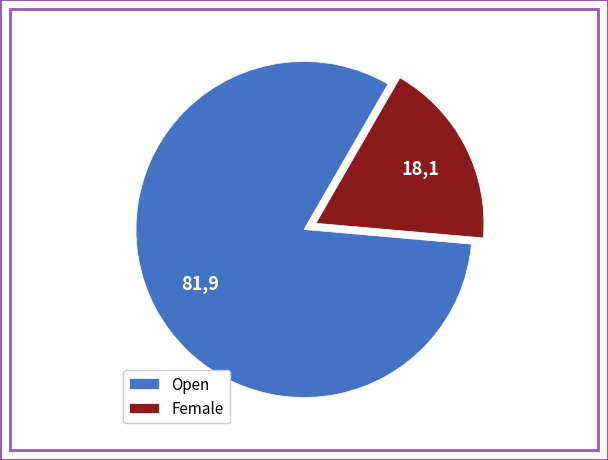

How many segments does this pie chart have?

2